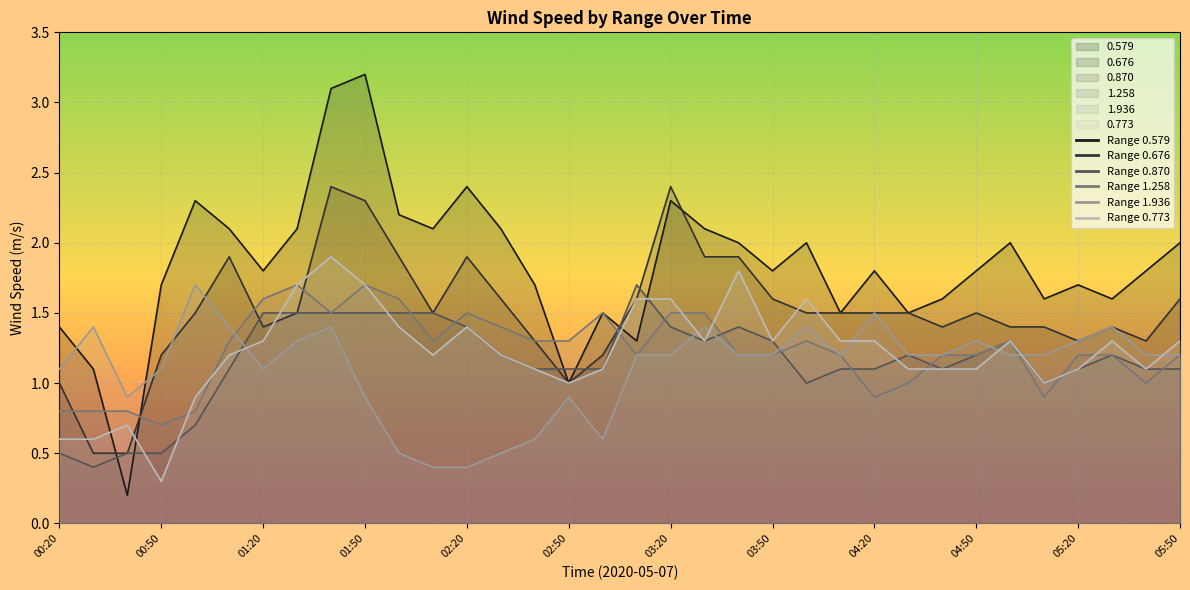

What is the difference between the 0.870 values at 04:00 and 03:50?

0.3